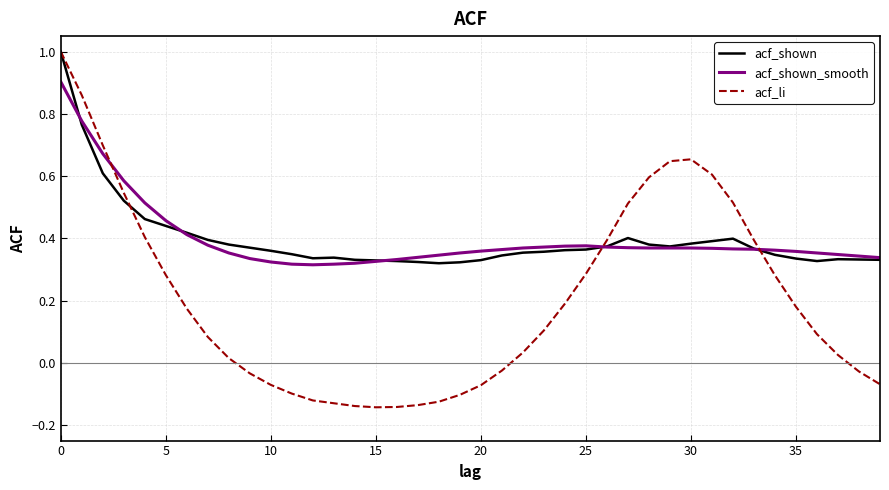

What is the maximum value shown in the chart?

1.0